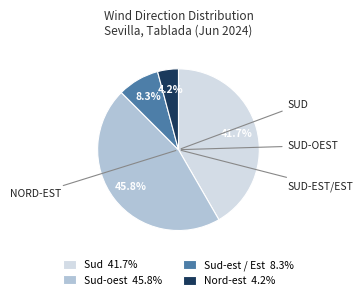

Which has a higher value, Nord-est 4.2% or Sud-oest 45.8%?

Sud-oest 45.8%